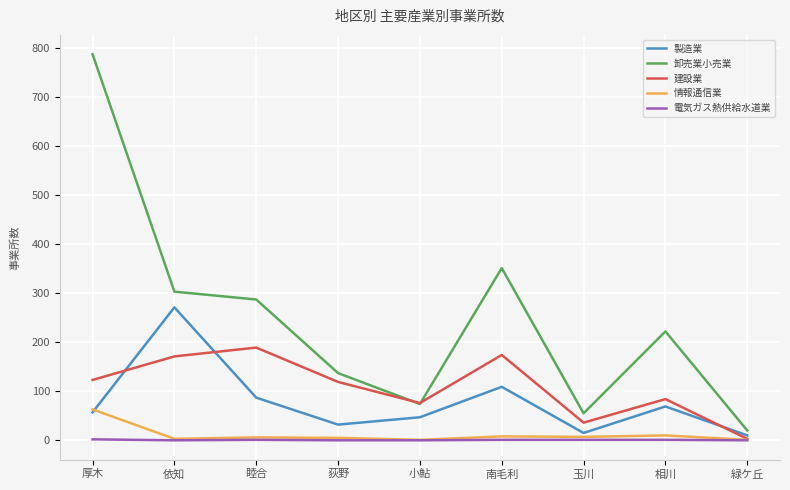

Is the value of 製造業 at 玉川 greater than the value of 情報通信業 at 南毛利?

Yes